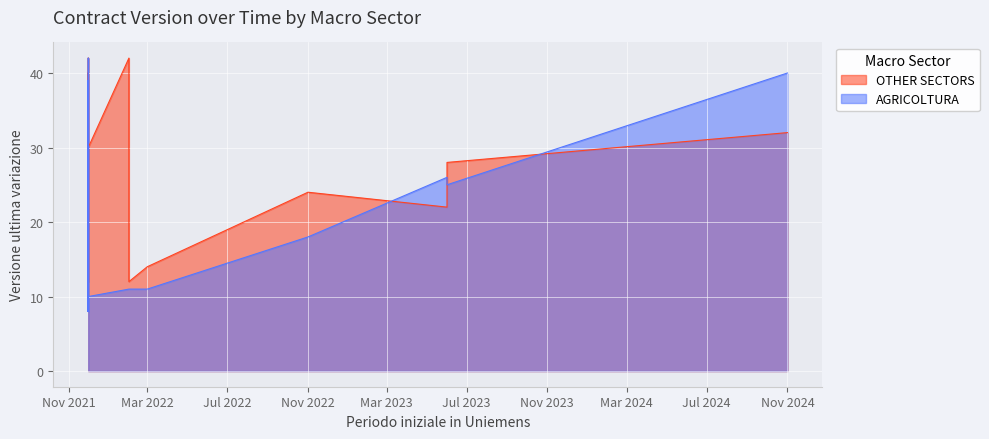

What is the difference between the maximum and minimum values in the OTHER SECTORS series?

30